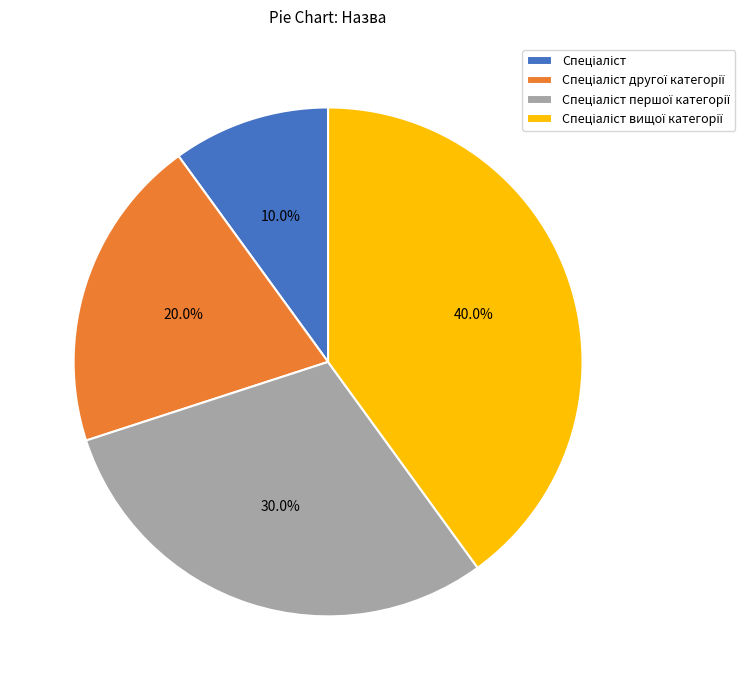

Does any single category account for the majority?

No